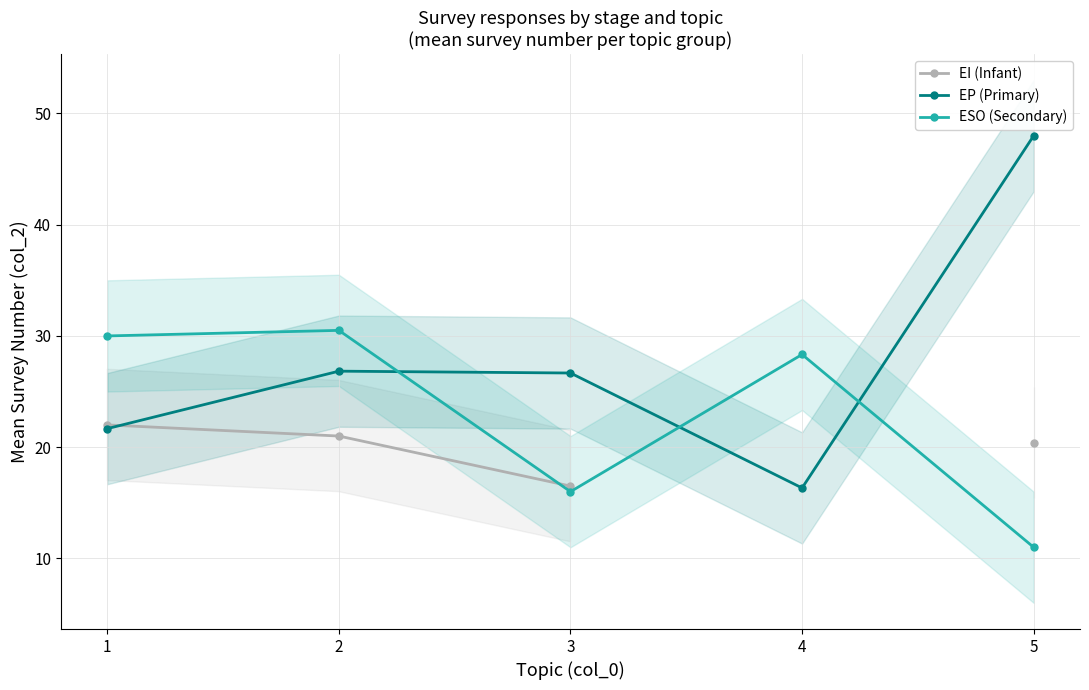

How many data points in ESO (Secondary) are less than 28?

2